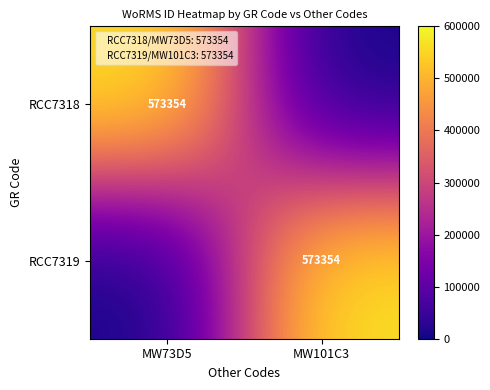

At MW101C3, list the series in order from largest to smallest.

RCC7319, RCC7318